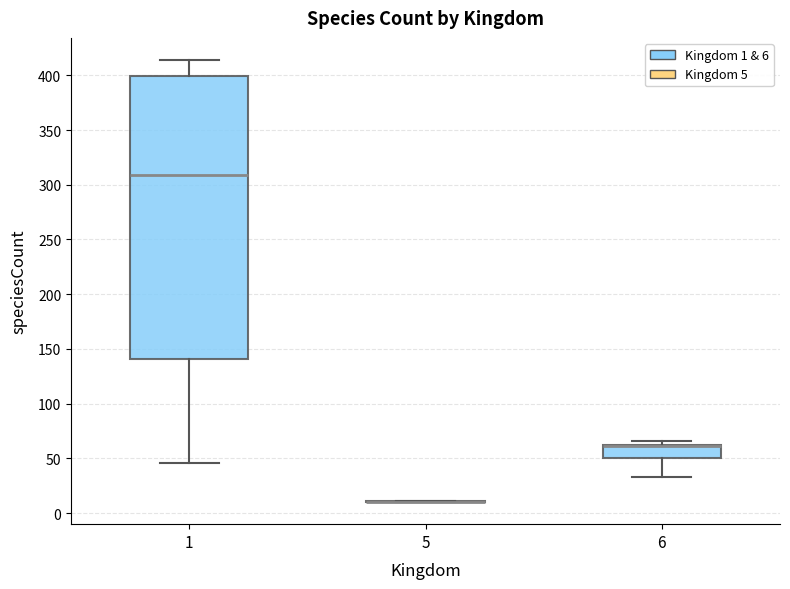

Reading left to right, read every box against the y-axis: the position of its median line, the range the box covers, and the ends of its whiskers. The values are not printed on the chart, so give them approximately, as read against the axis.

1: median 310, box 140 to 400, whiskers 45 to 415
5: box collapsed to a line at 10, whiskers 10 to 10
6: median 60 (drawn on the box's upper edge), box 50 to 60, whiskers 35 to 65